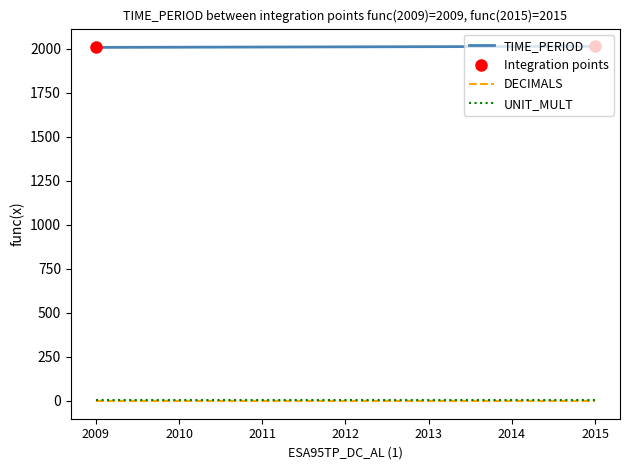

Rank the categories by DECIMALS value from highest to lowest.

2009, 2010, 2011, 2012, 2013, 2014, 2015